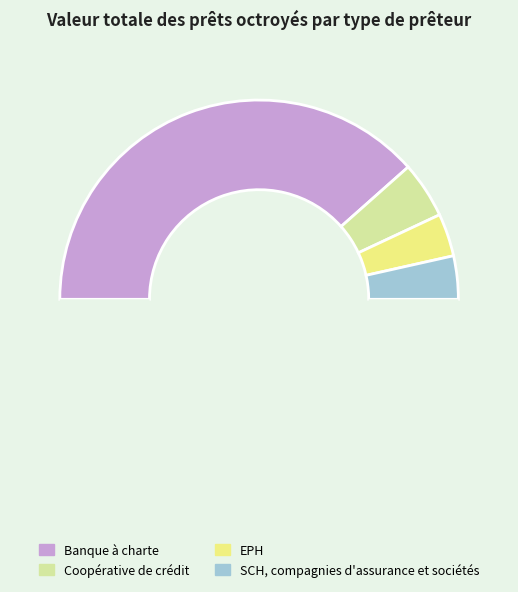

How many slices are in this pie chart?

5